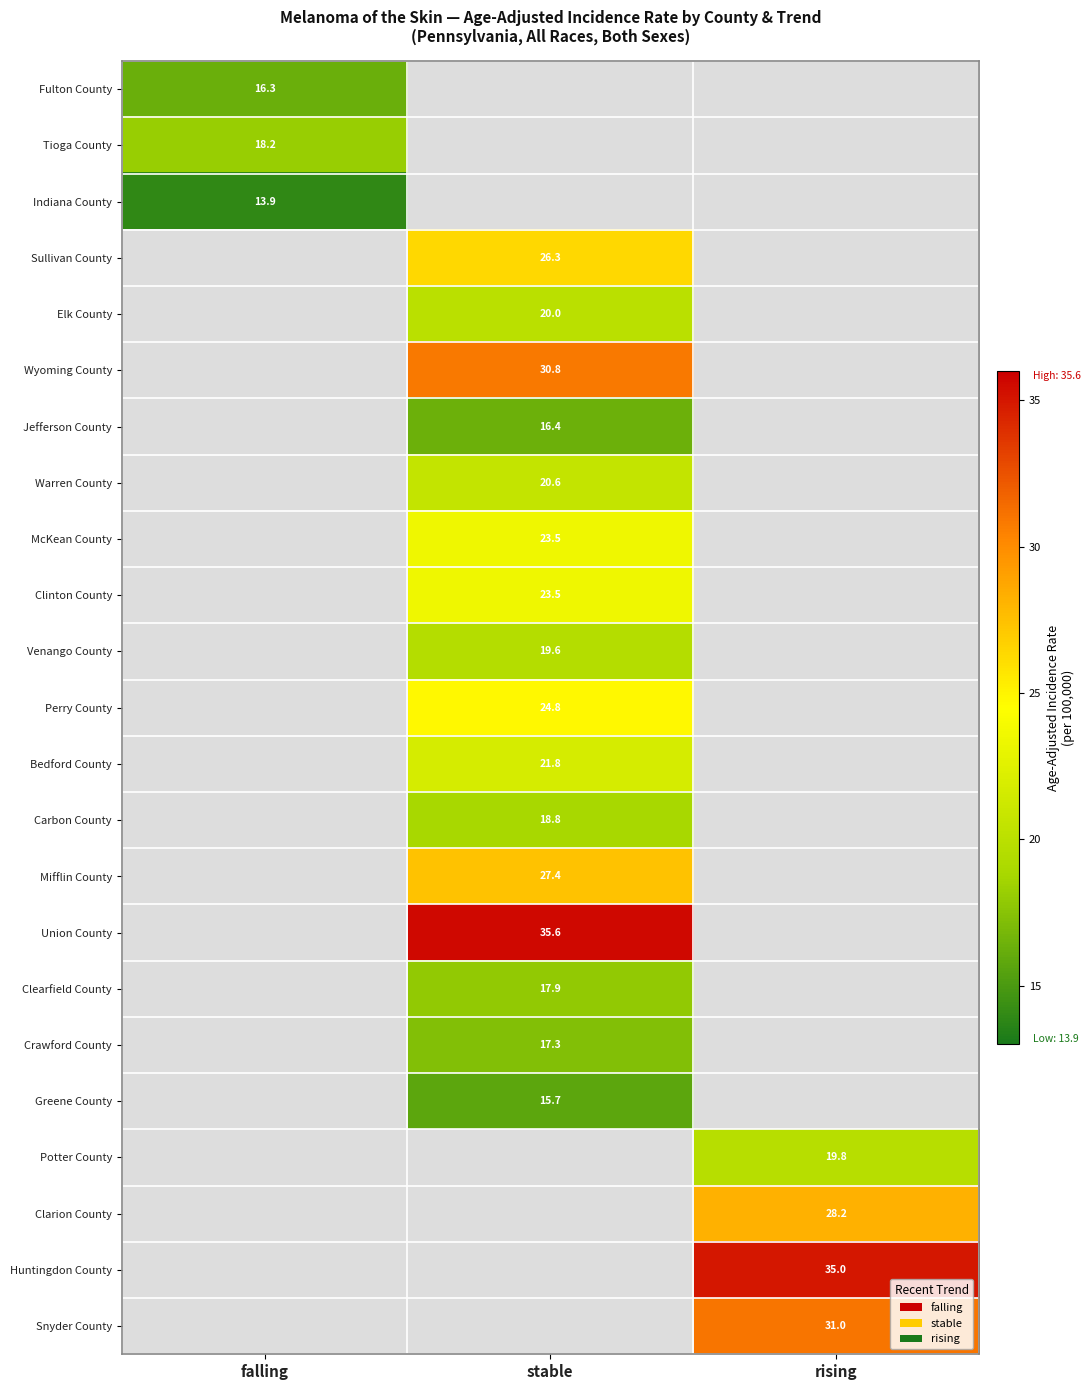

Which has a higher value, stable or rising?

rising